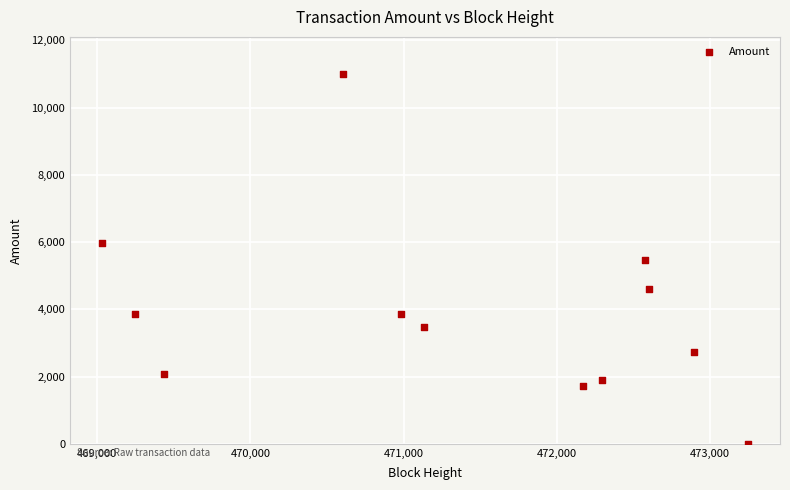

What is the range of X values (max minus min)?

4213